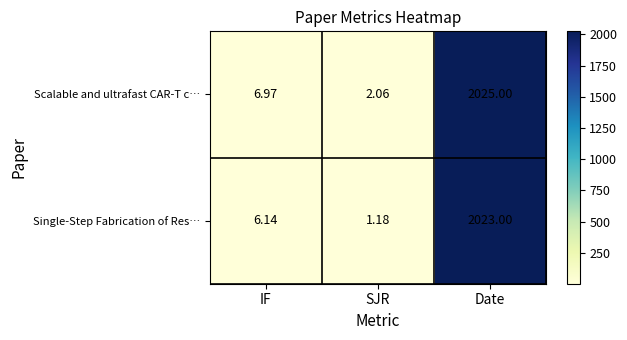

Rank the series by their maximum value, from highest to lowest.

Scalable and ultrafast CAR-T c…, Single-Step Fabrication of Res…